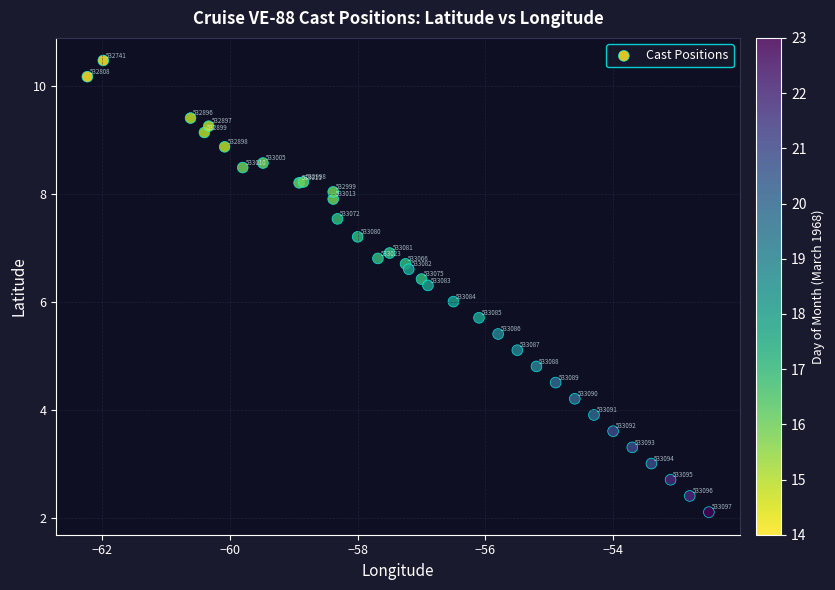

What Y value in the scatter plot is closest to 6?

6.0